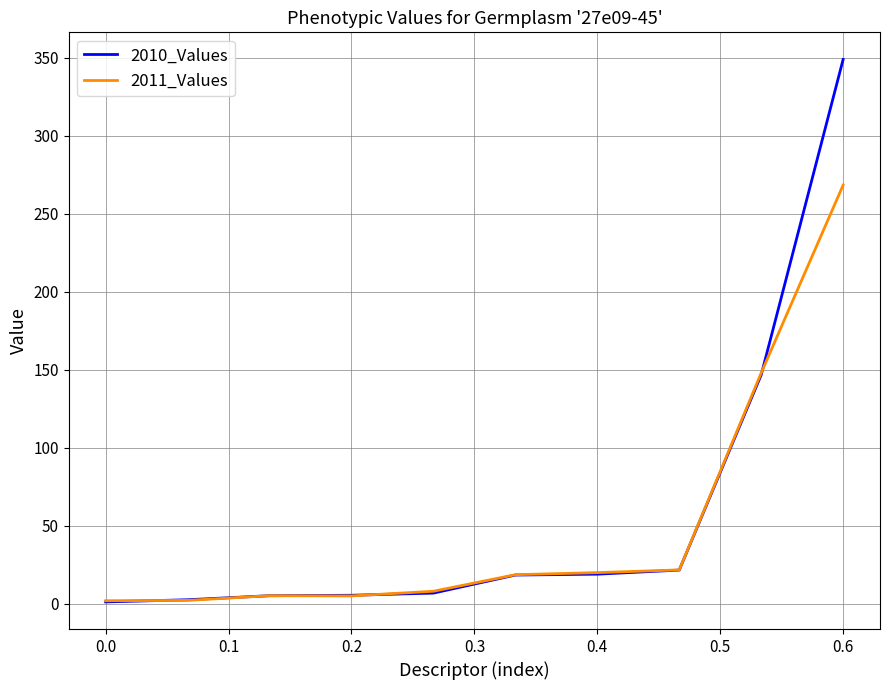

What is the sum of all 2011_Values values?

497.5